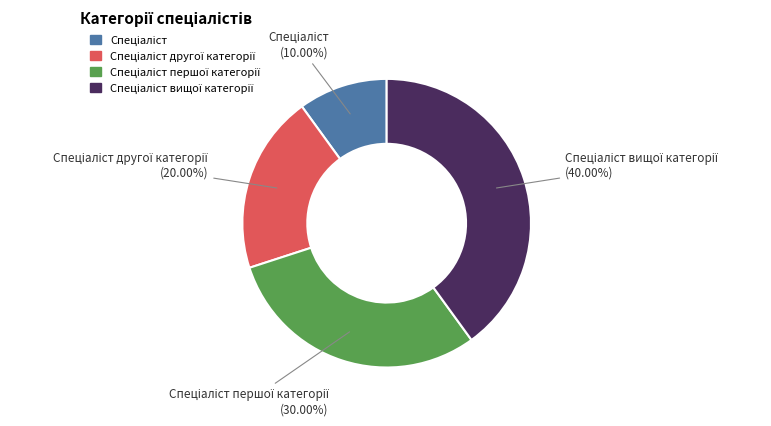

Is there a majority slice in this chart?

No